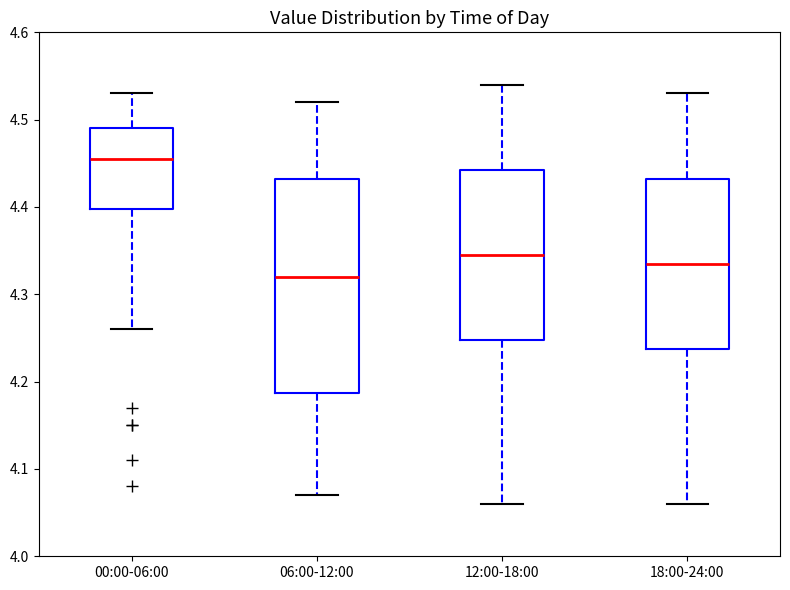

Where is the upper edge of the box for 18:00-24:00 on the y-axis? The values are not printed on the chart, so give them approximately, as read against the axis.

4.43